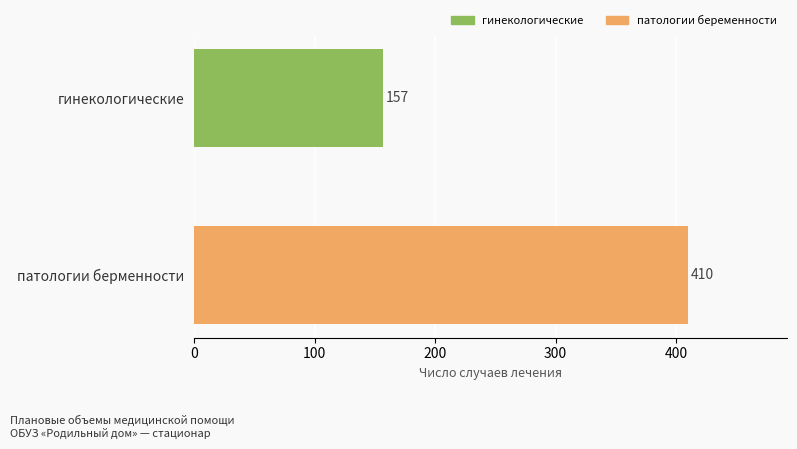

Rank the categories by value from highest to lowest.

патологии берменности, гинекологические